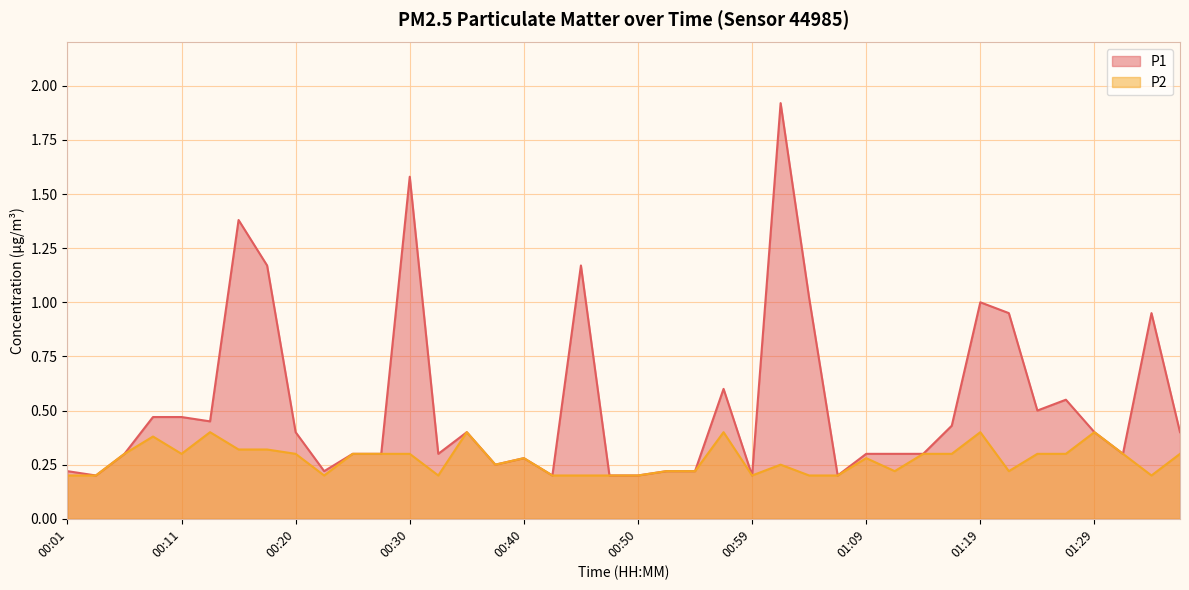

True or false: P2 and P1 cross at least once.

False